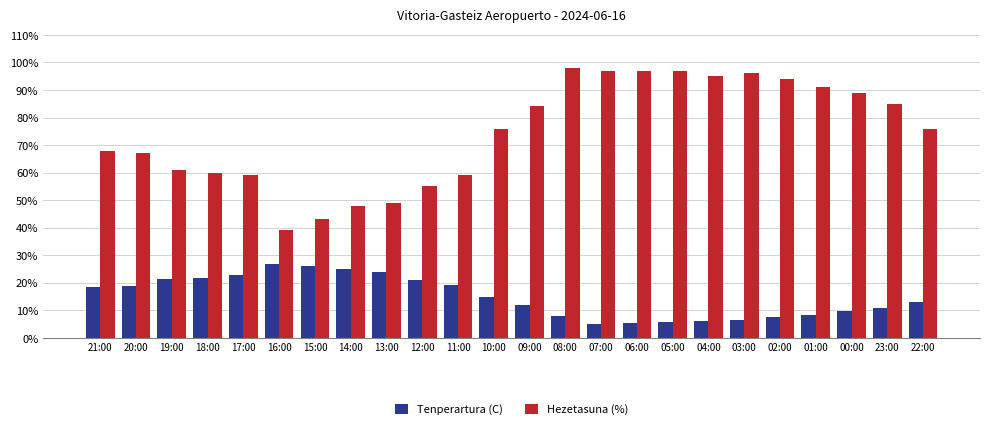

What is the difference between the Tenperartura (C) values at 00:00 and 02:00?

2.1